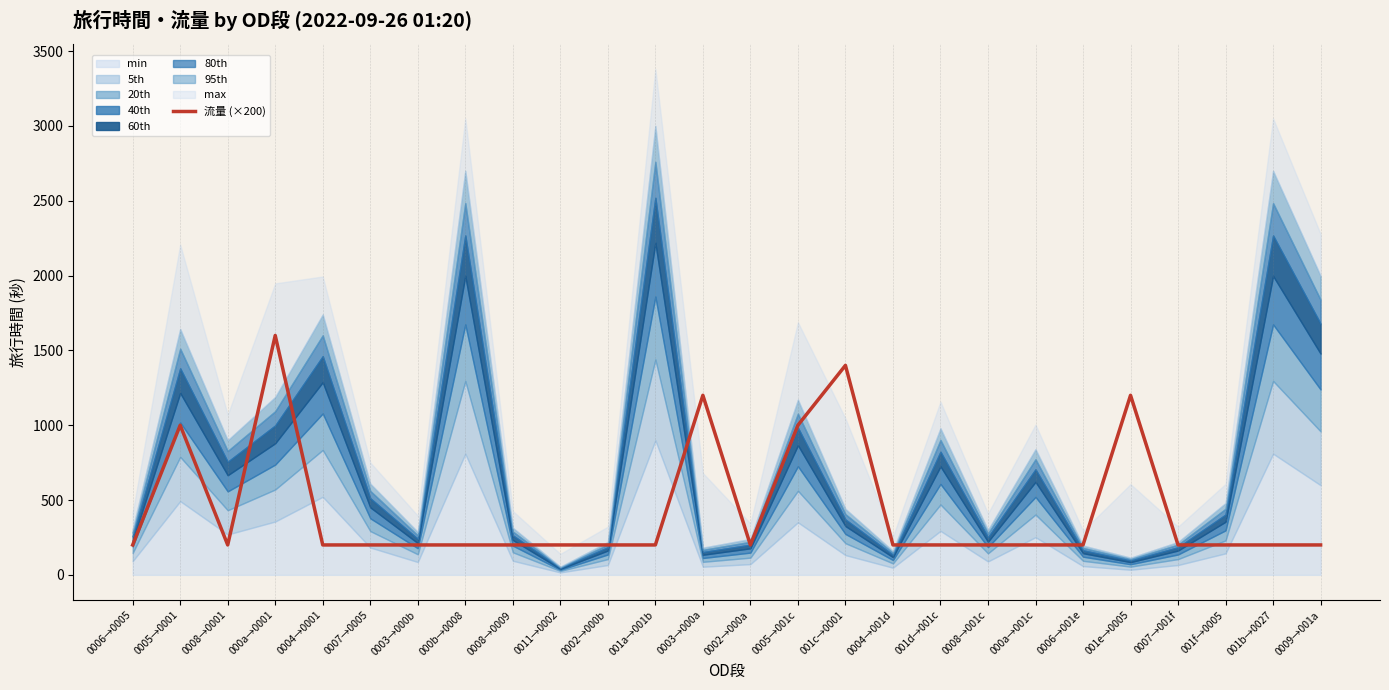

Reading left to right, what are all the values shown in this chart?

200	1000	200	1600	200	200	200	200	200	200	200	200	1200	200	1000	1400	200	200	200	200	200	1200	200	200	200	200